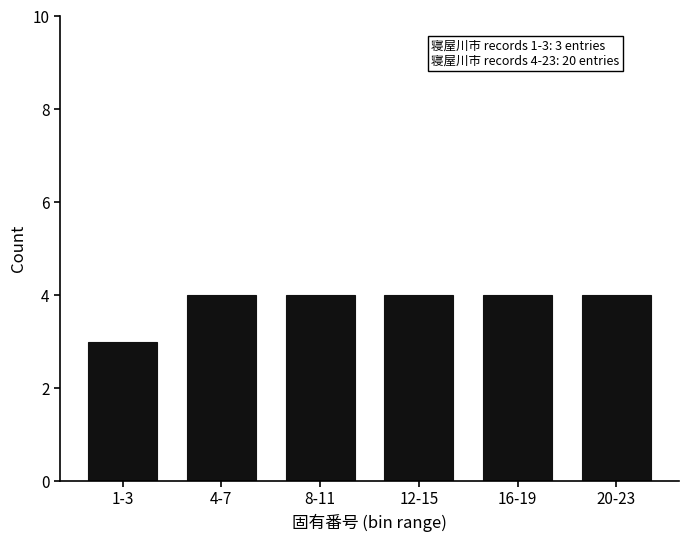

Reading left to right, extract all data points from this chart.

3	4	4	4	4	4